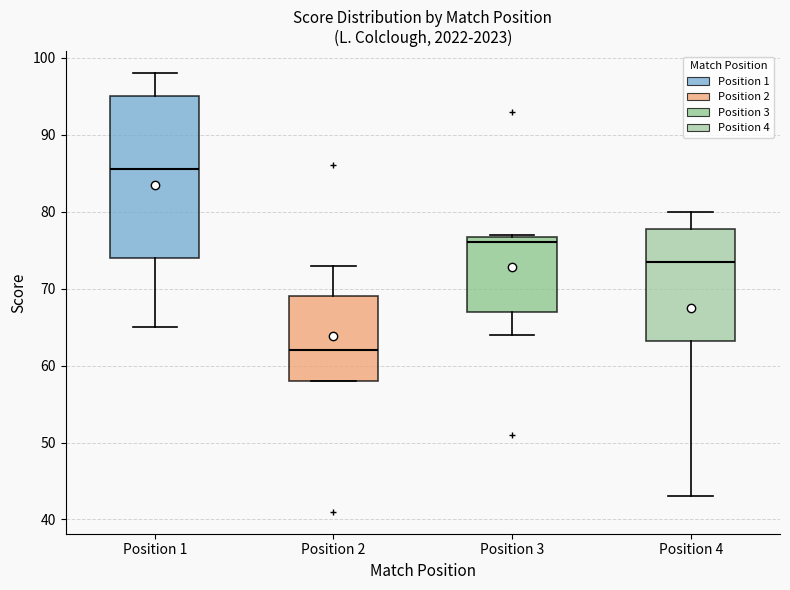

Reading left to right, transcribe this box plot: for each box, give where its median line is, the range the box spans, and where its two whiskers end, as read against the y-axis. The values are not printed on the chart, so give them approximately, as read against the axis.

Position 1: median 86, box 74 to 95, whiskers 65 to 98
Position 2: median 62, box 58 to 69, whiskers 58 to 73
Position 3: median 76, box 67 to 77, whiskers 64 to 77
Position 4: median 74, box 63 to 78, whiskers 43 to 80